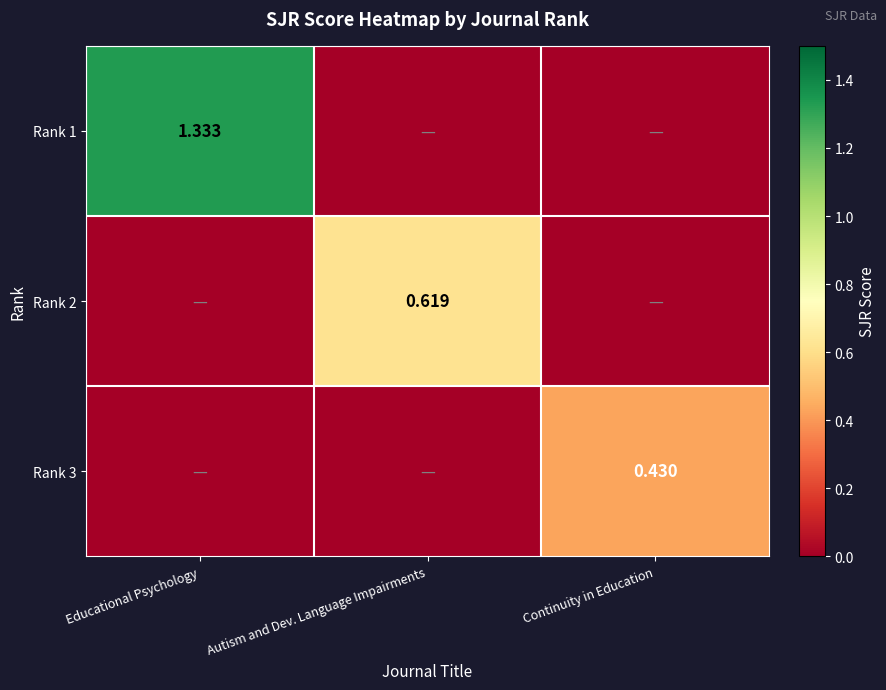

Is the value of Rank 3 at Continuity in Education greater than the value of Rank 1 at Educational Psychology?

No